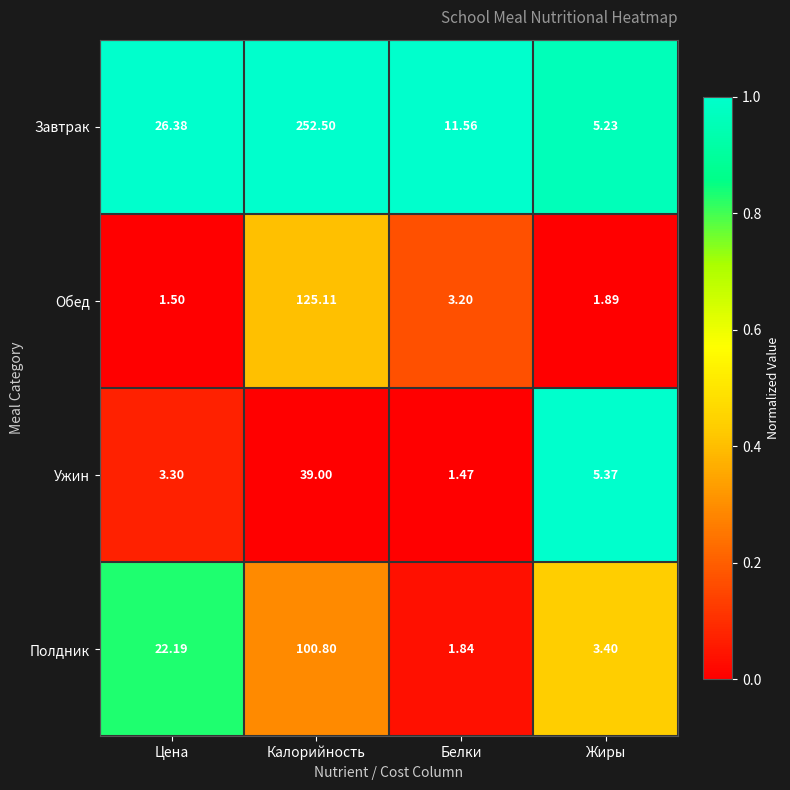

Between Цена and Жиры, which series saw the biggest shift?

Завтрак